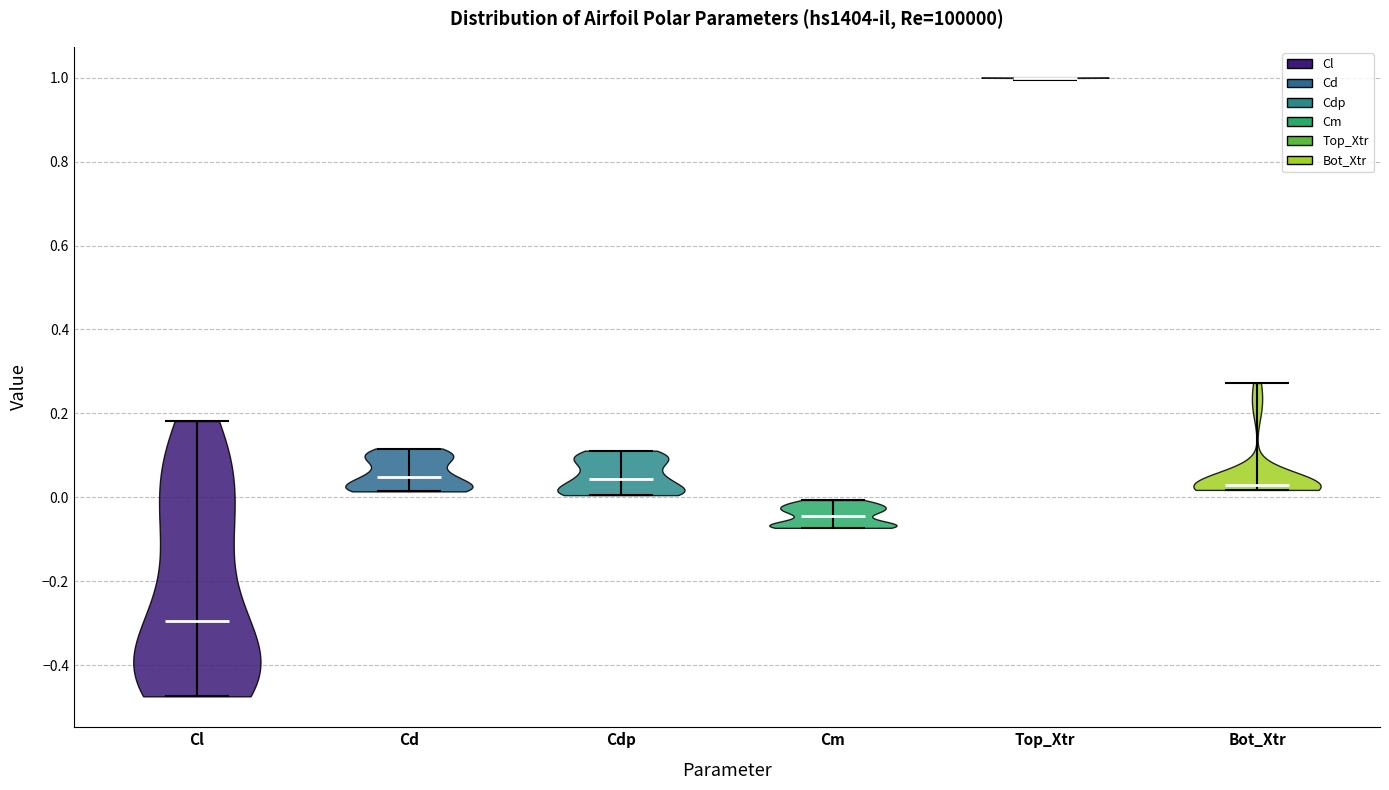

What is the highest point the violin for Top_Xtr reaches on the y-axis? The values are not printed on the chart, so give them approximately, as read against the axis.

1.00